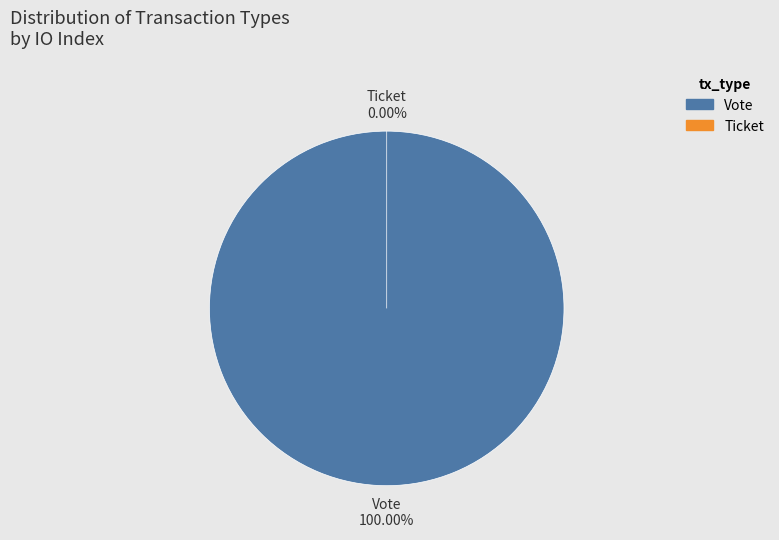

How many slices are in this pie chart?

2